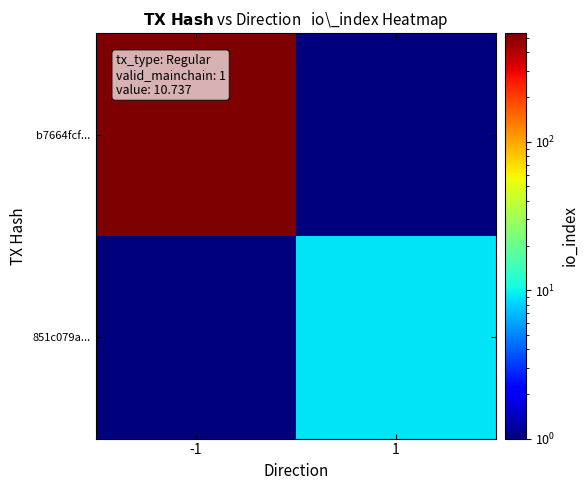

Which series changed the most between -1 and 1?

b7664fcf...